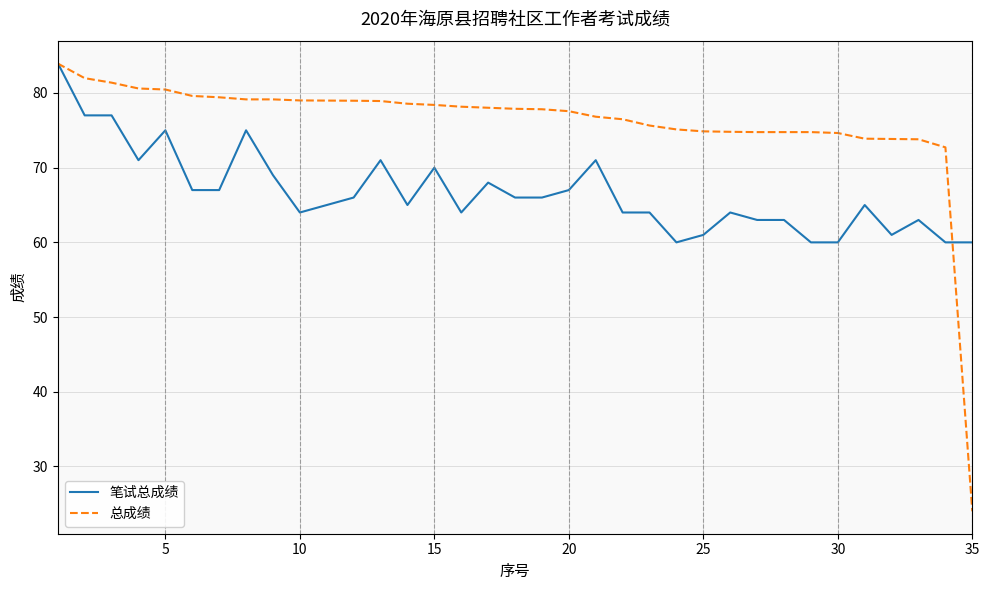

What is the highest value of the 总成绩 series?

83.9